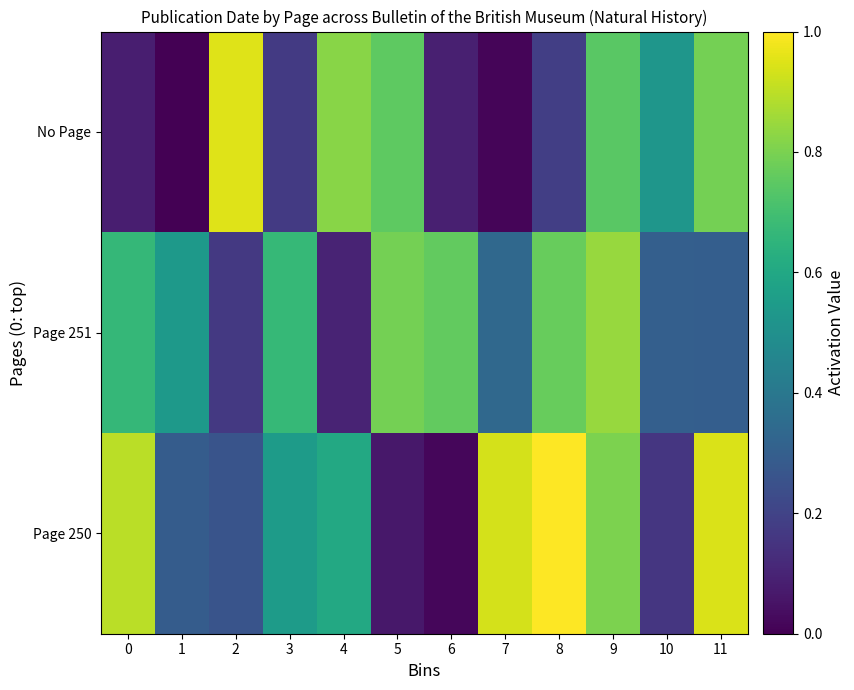

Count the number of data series in this chart.

3